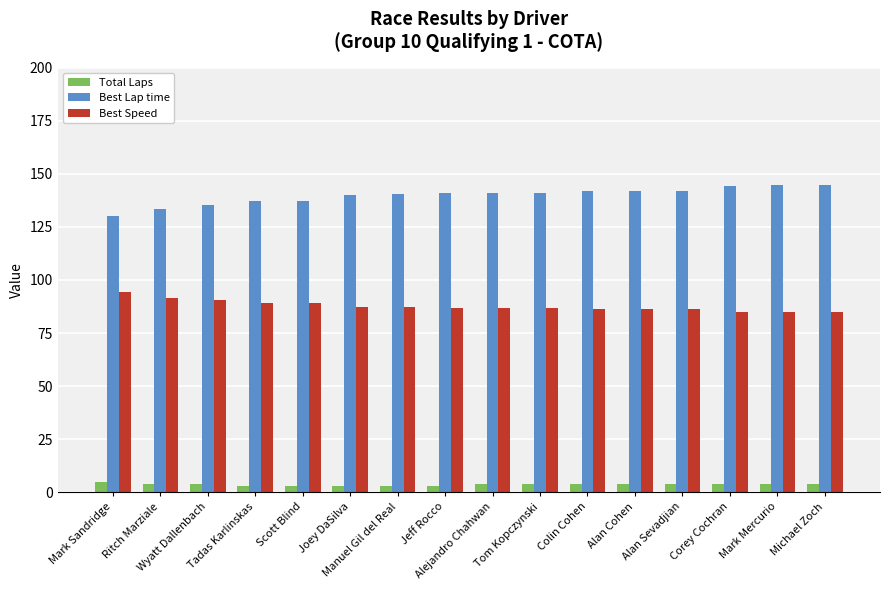

Which series has the largest total across all categories?

Best Lap time